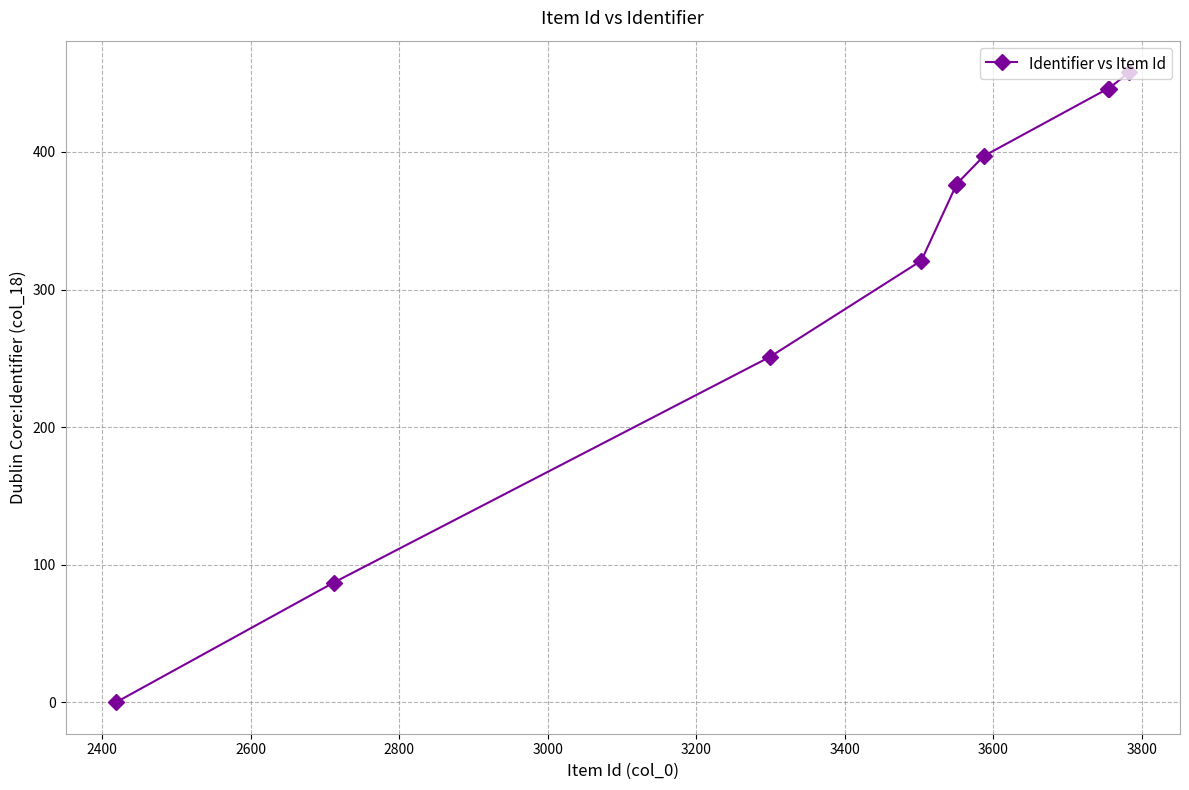

What is the difference between the maximum and minimum values?

458